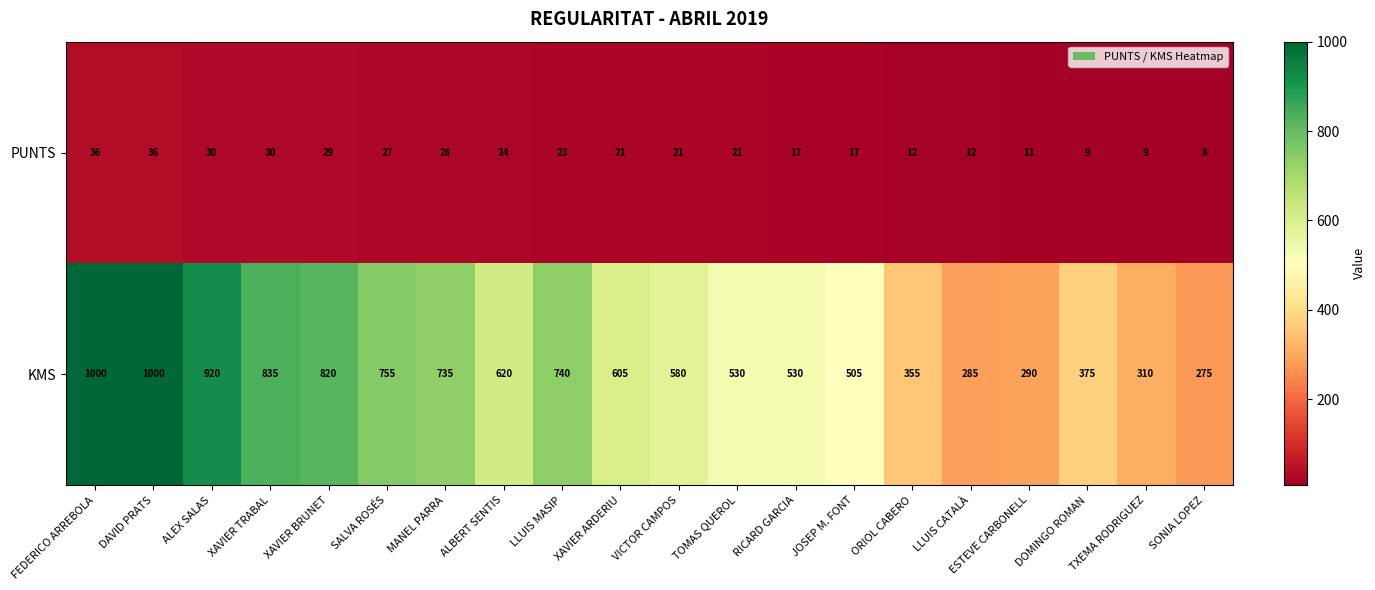

What is the difference between the second highest and second lowest values in the PUNTS series?

27